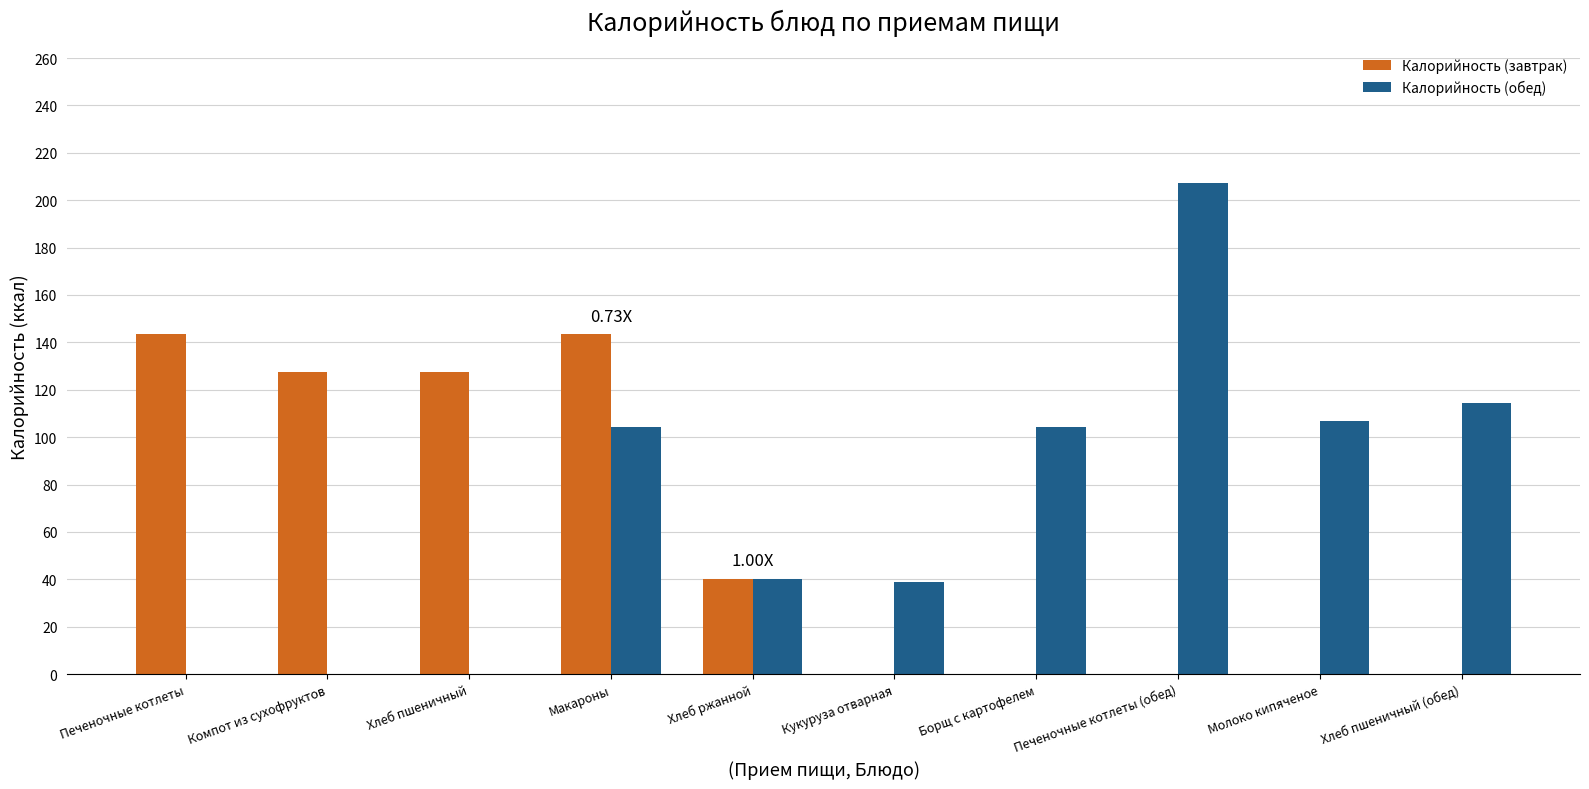

At which category does the chart reach its peak across all series?

Печеночные котлеты (обед)